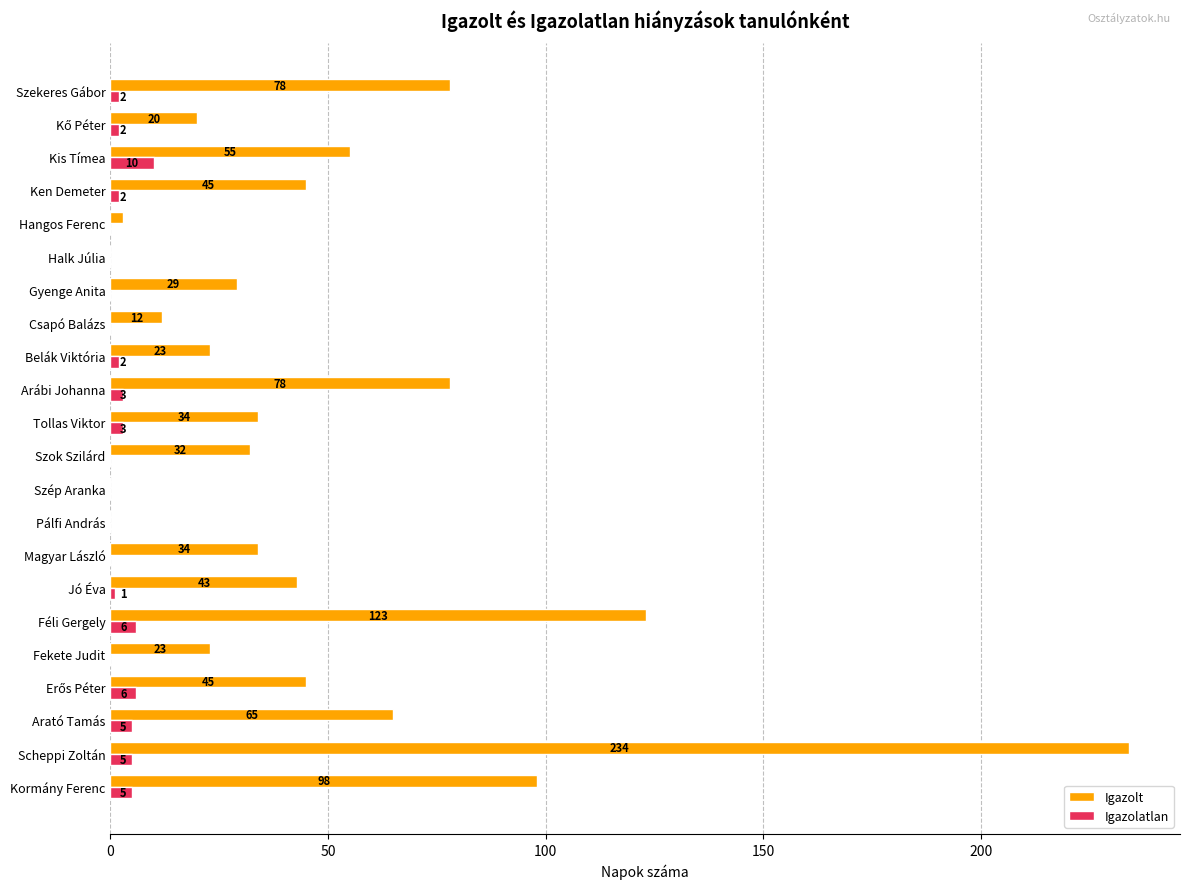

The Igazolt series shows 91 at Halk Júlia. True or false?

False